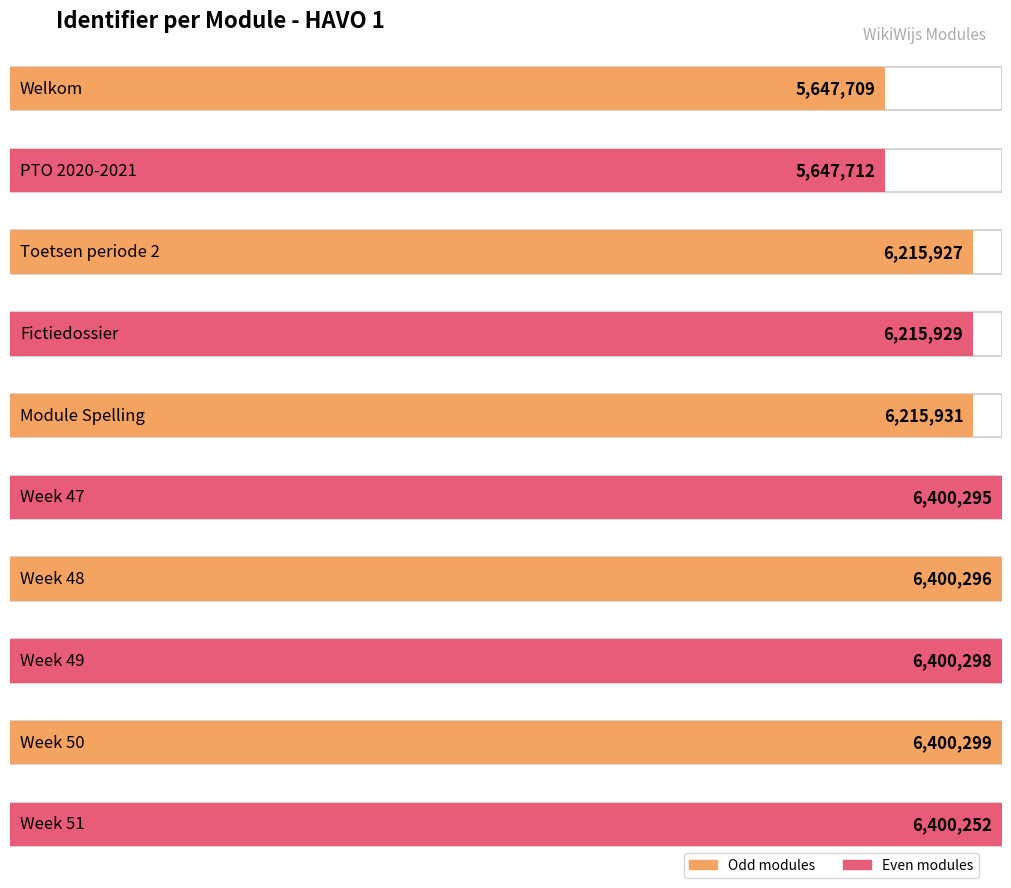

At which category does the chart reach its minimum across all series?

Welkom